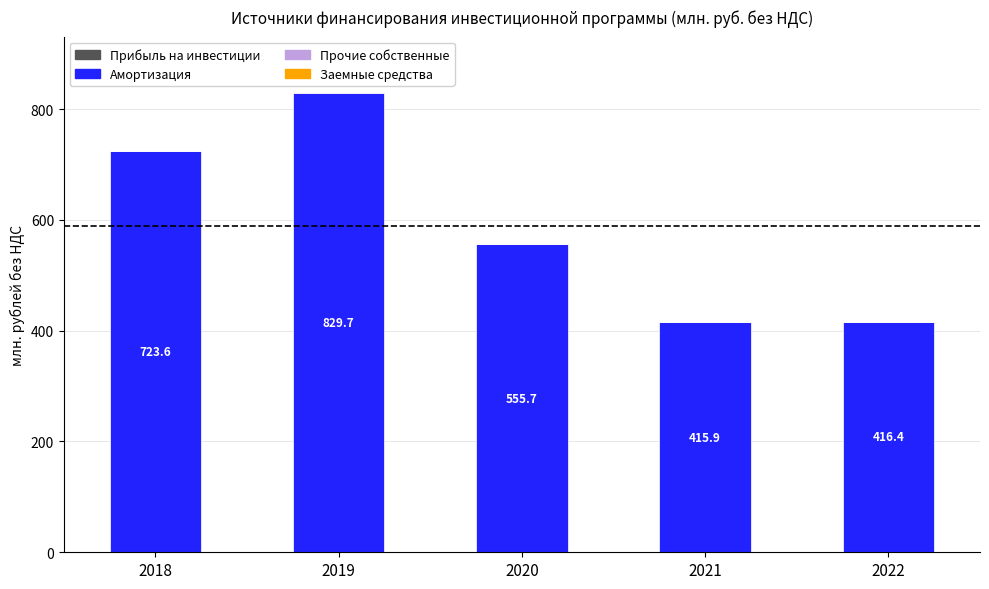

At which label does Амортизация reach its peak?

2019